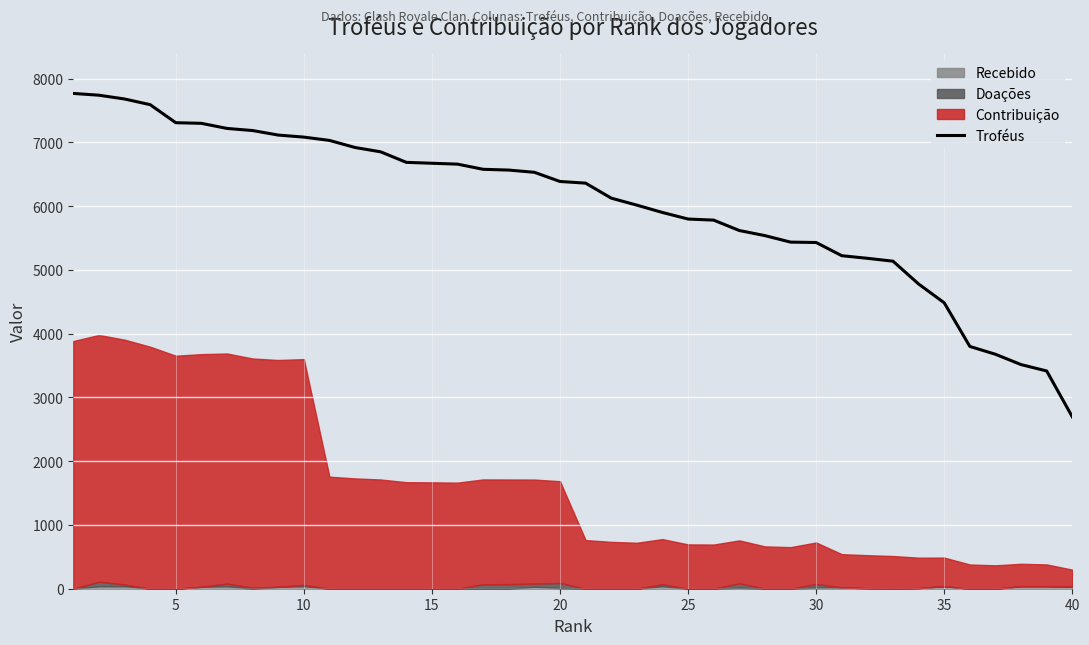

What is the minimum value for Troféus?

2695